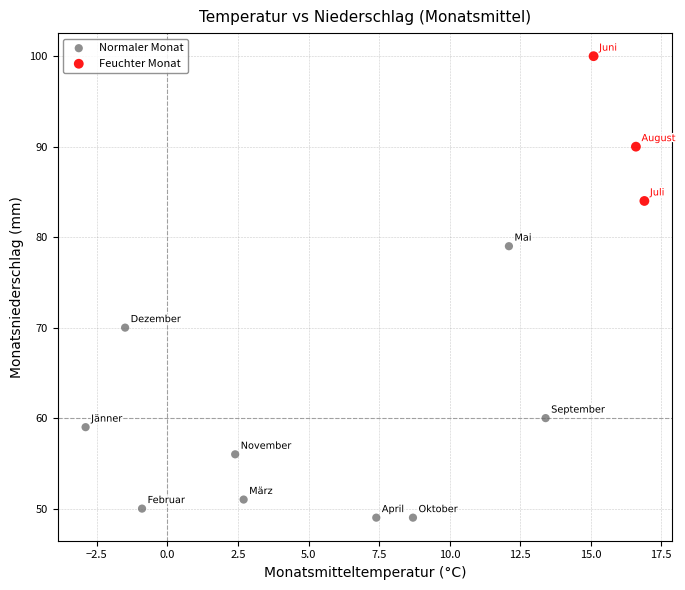

Which series has the widest spread of Y values?

Normaler Monat